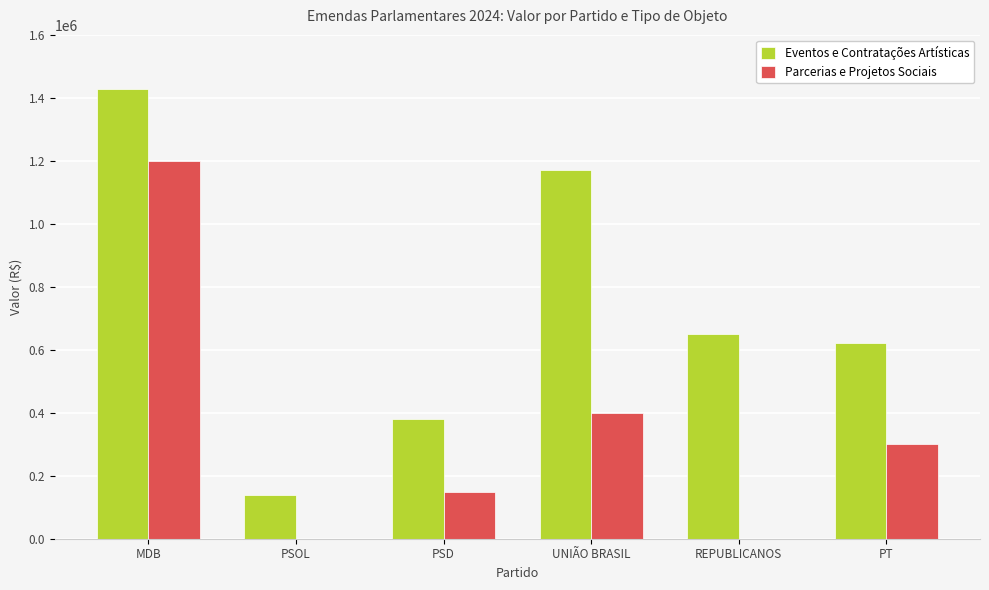

Which series changed the most between MDB and PSD?

Parcerias e Projetos Sociais